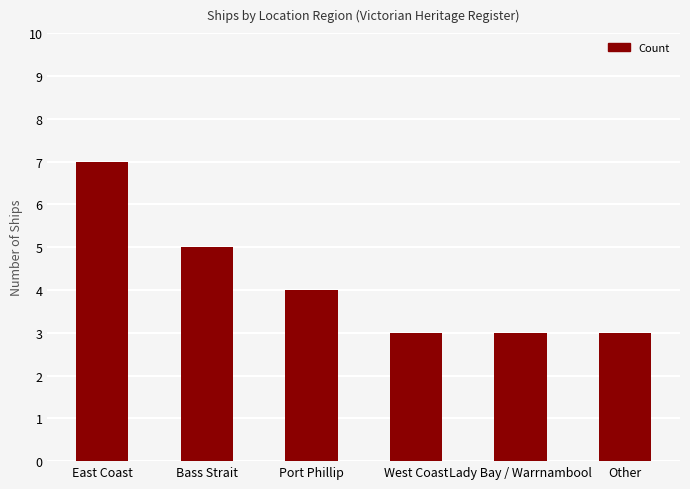

How many categories are shown in the chart?

6